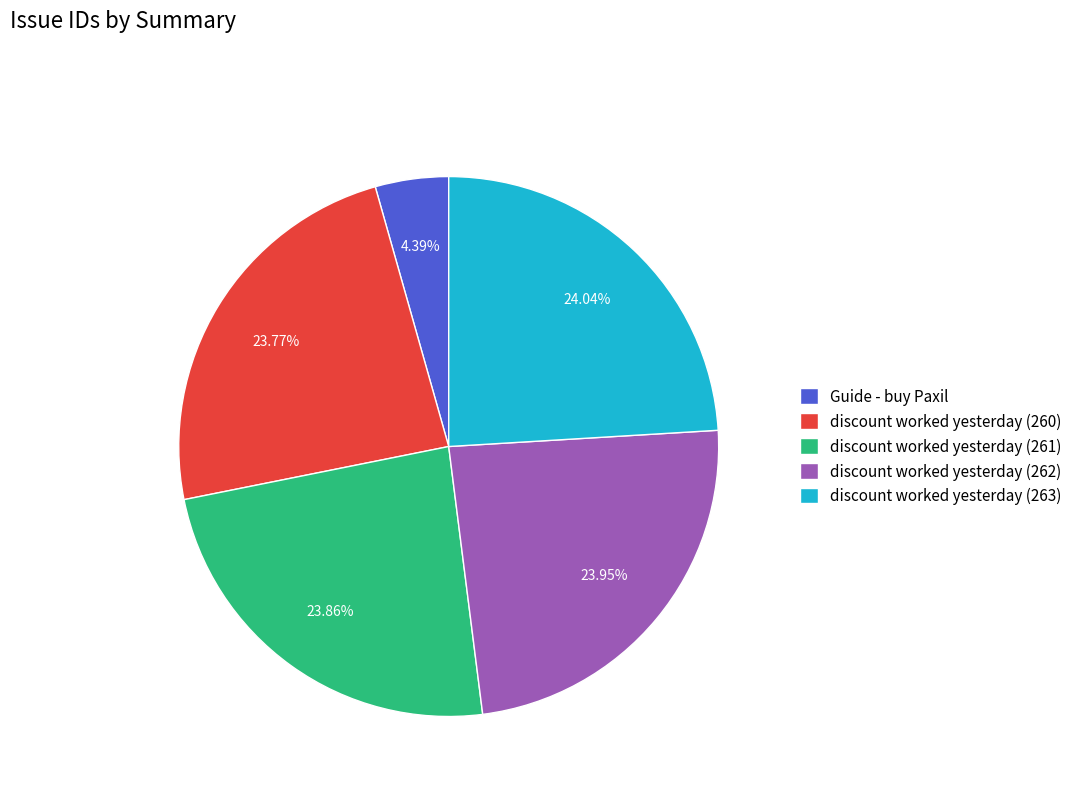

Which slice is the smallest?

Guide - buy Paxil